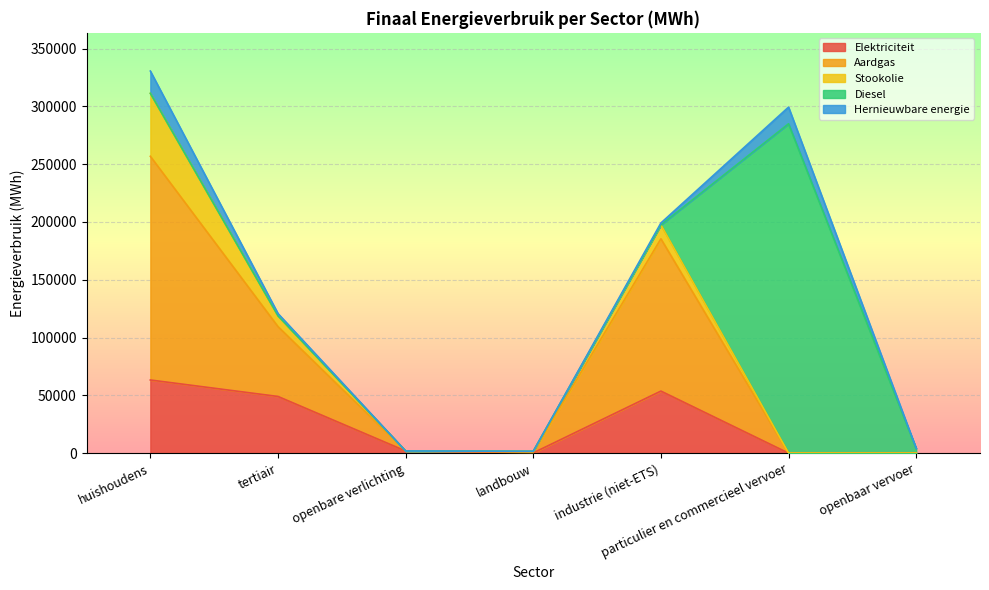

After their last crossing, which series has the higher values: Stookolie or Hernieuwbare energie?

Hernieuwbare energie